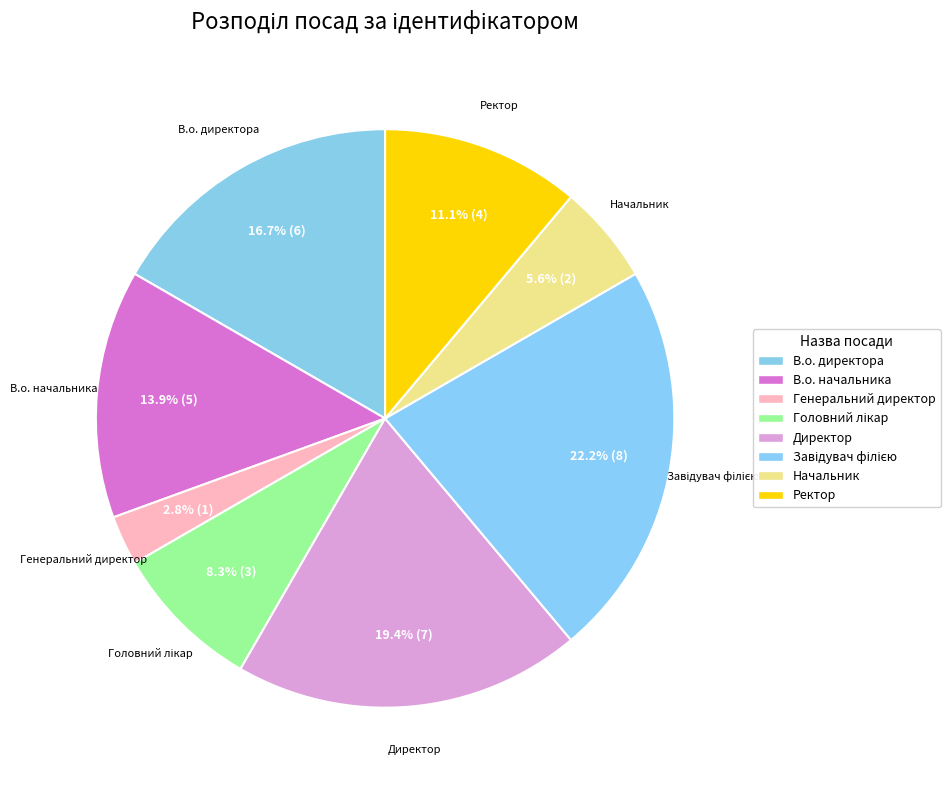

To the nearest percent, what is the average slice percentage?

12%